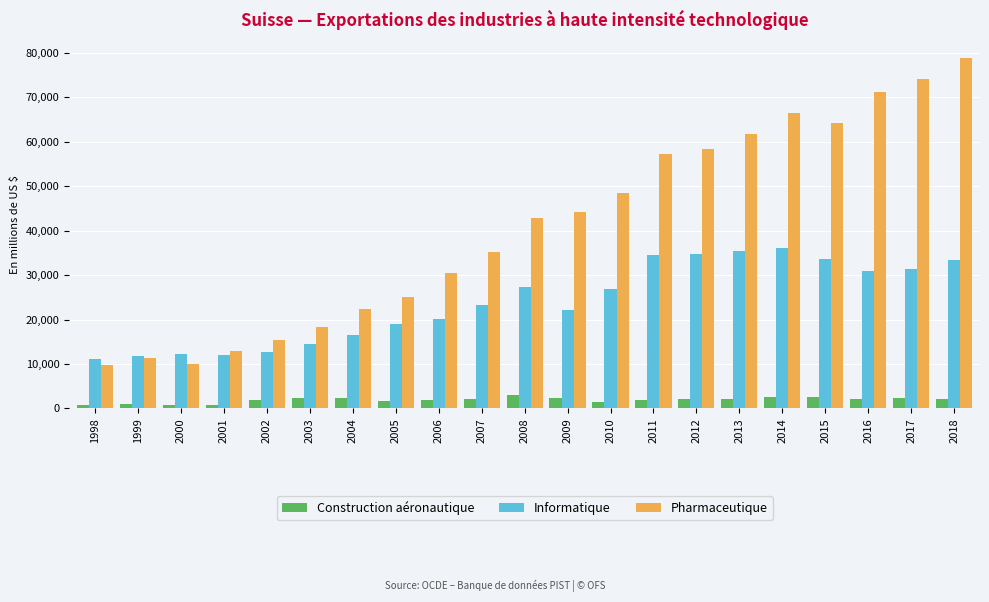

What is the spread (max minus min) of values at 2011?

55251.5